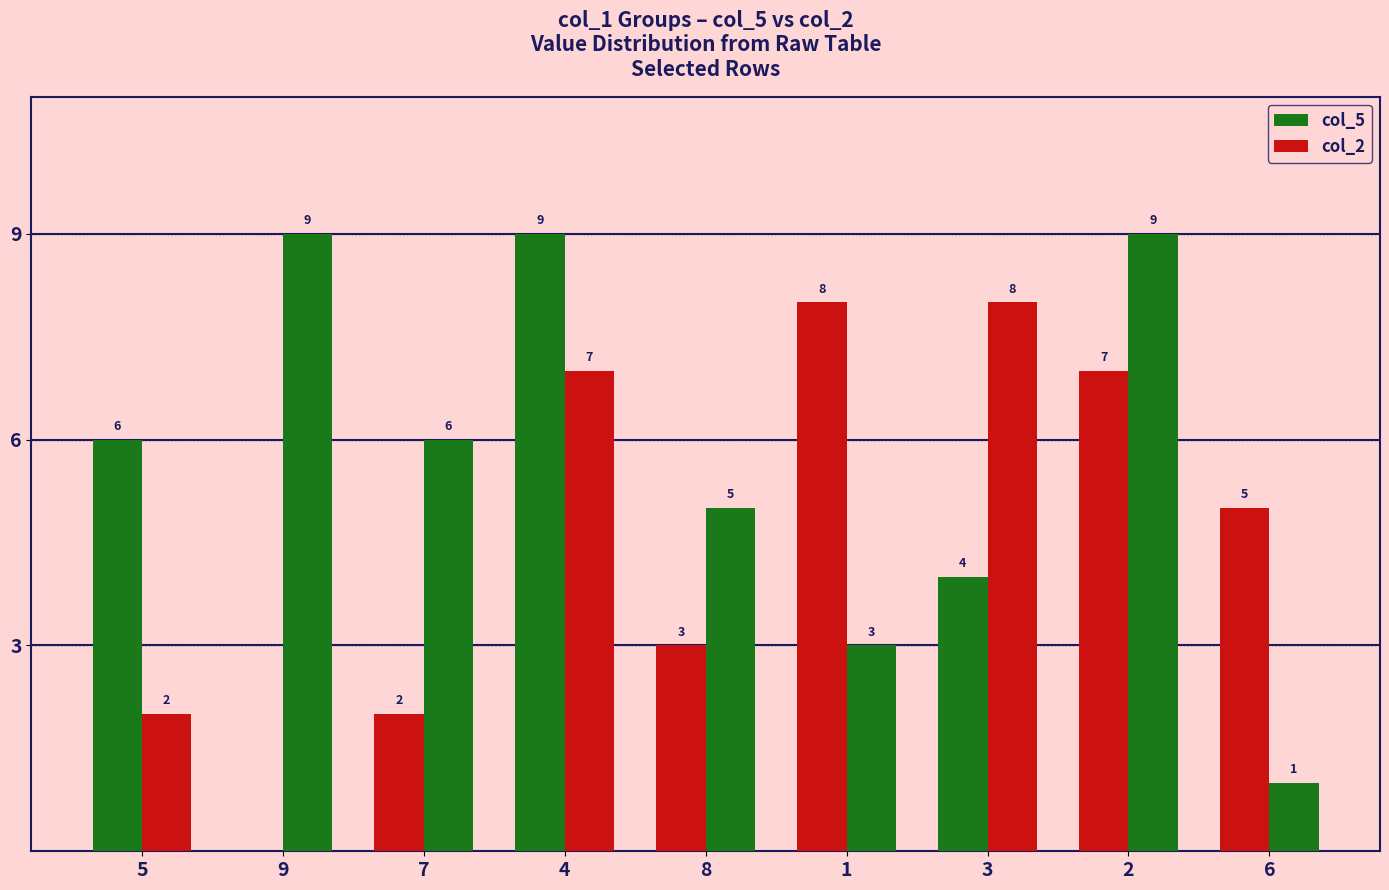

Are the bars grouped side by side (vs. stacked)?

Yes